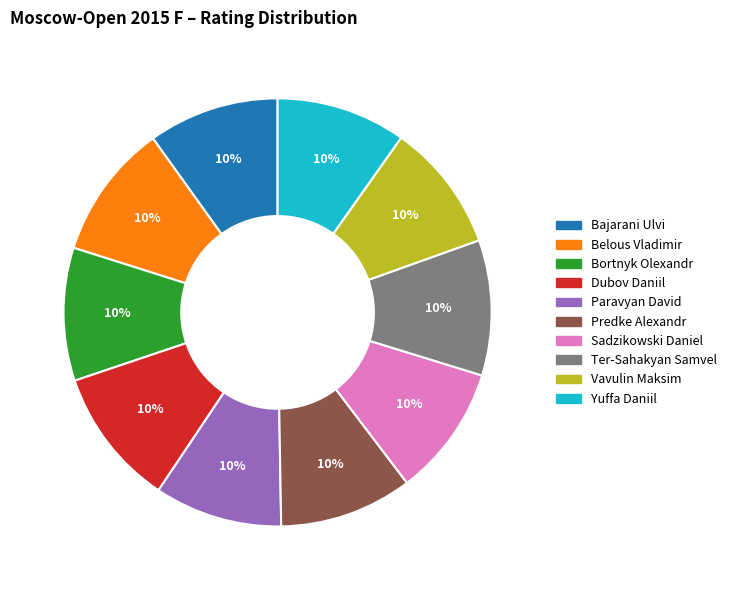

Is there any slice that represents more than half of the pie?

No